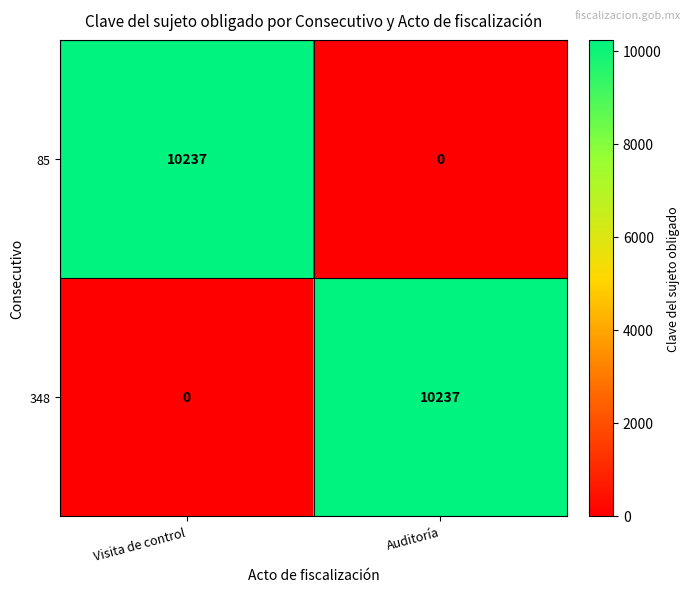

What is the difference between the highest and lowest values at Visita de control?

10237